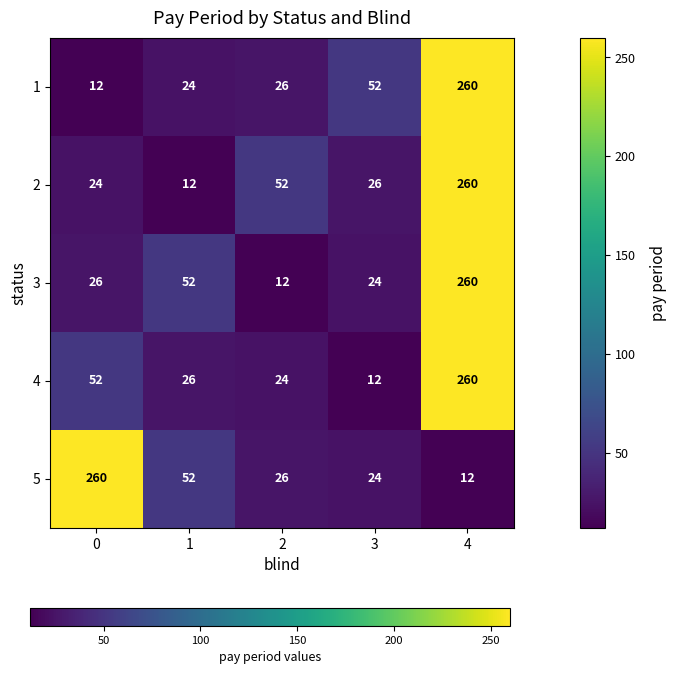

The value of 5 at 4 is 7. True or false?

False